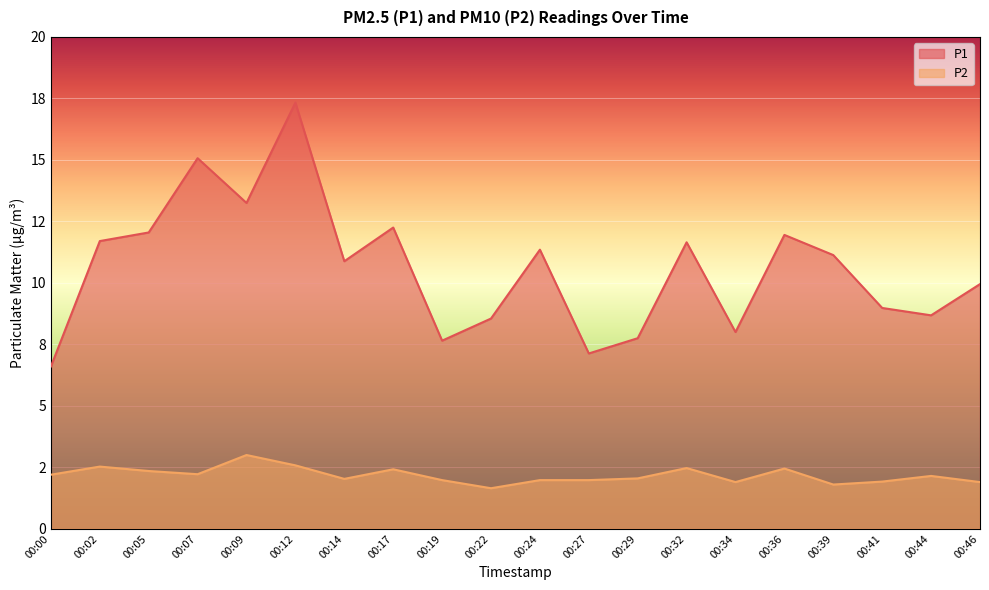

Which has a higher value, 00:29 or 00:34?

00:34